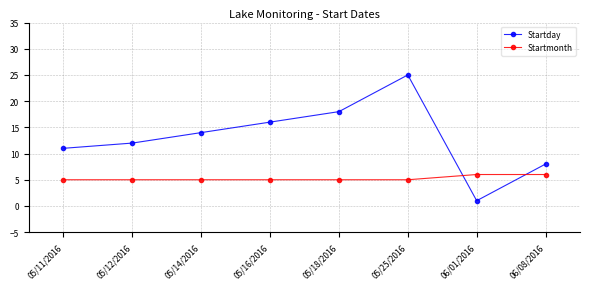

What is the approximate value of Startmonth at 06/08/2016?

6